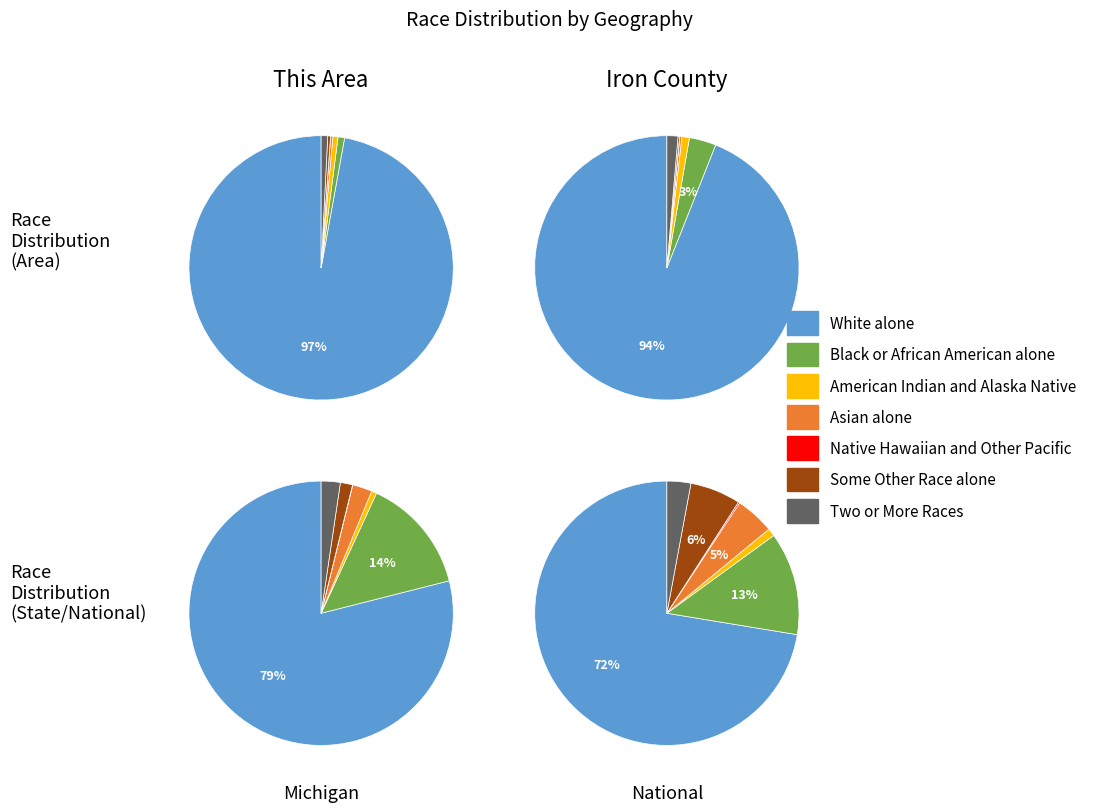

Which category has the smallest portion of the pie?

Native Hawaiian and Other Pacific